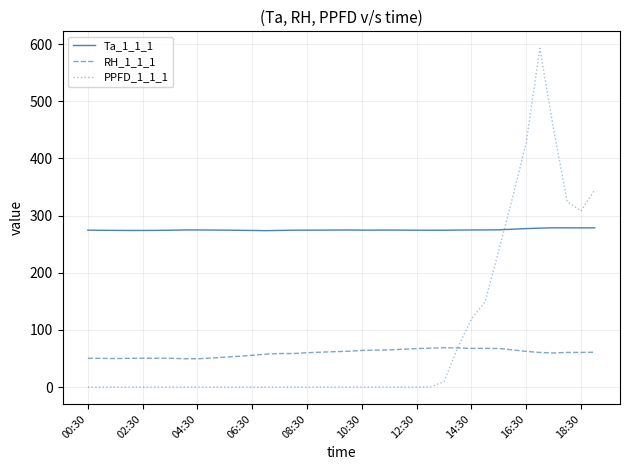

What is the maximum value shown in the chart?

592.9